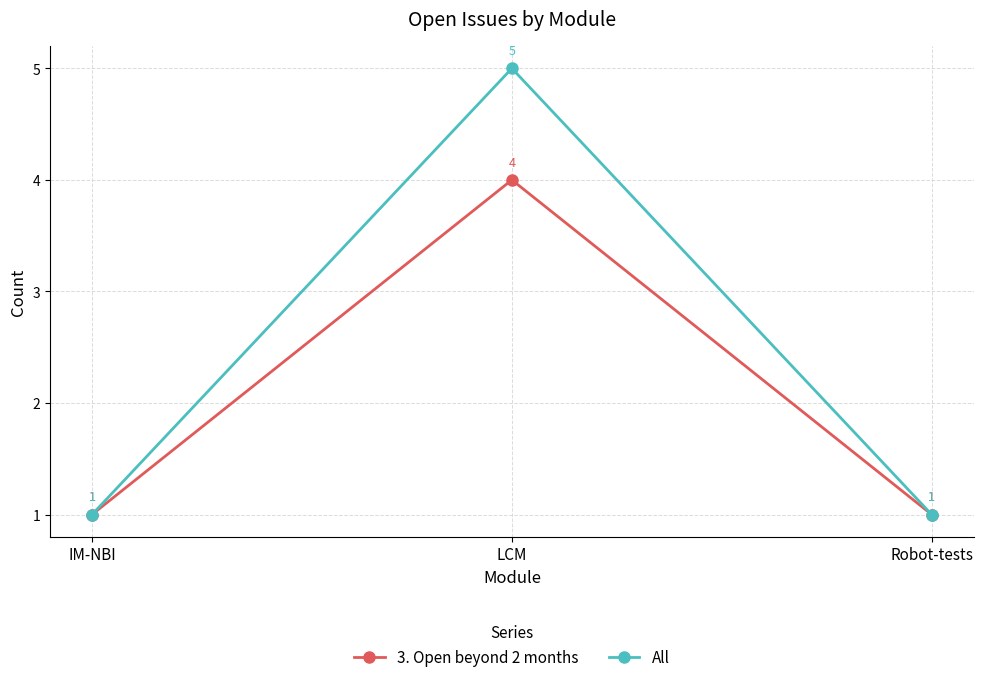

How many values in the 3. Open beyond 2 months series exceed 1?

1